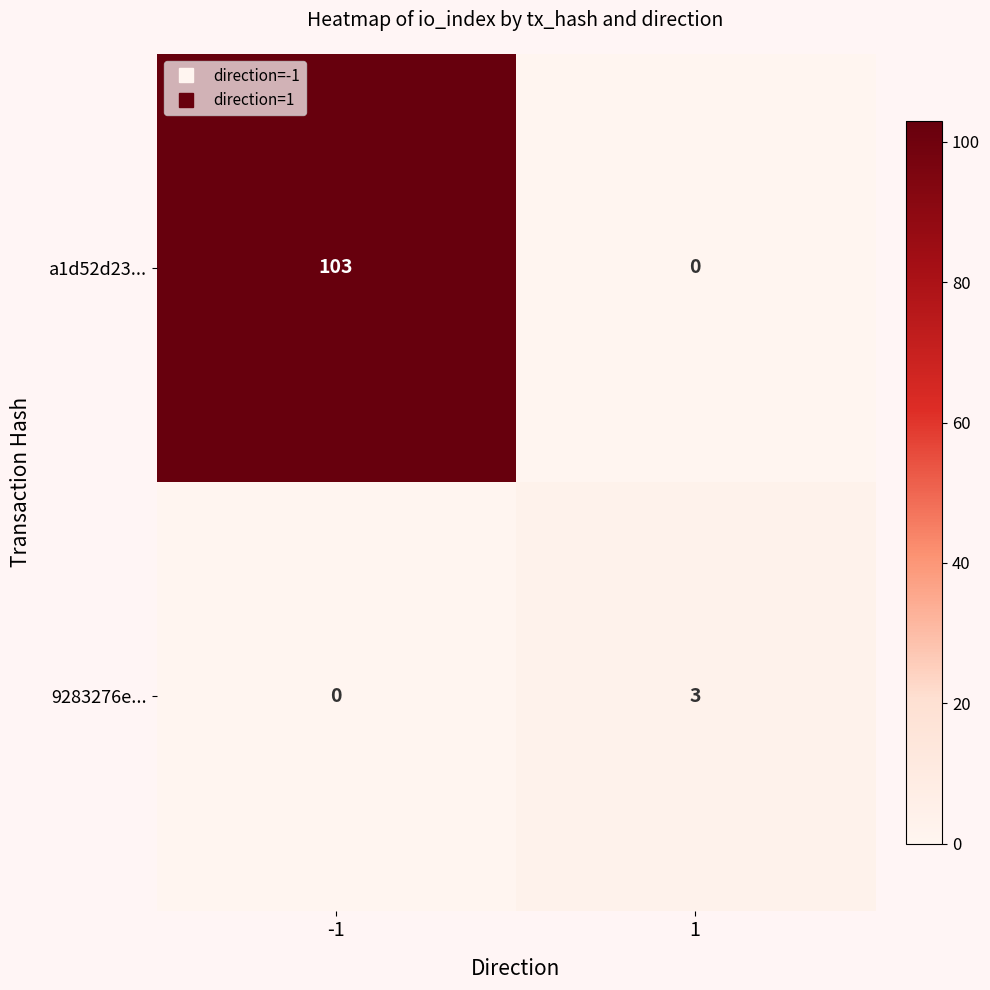

What is the maximum value shown in the chart?

103